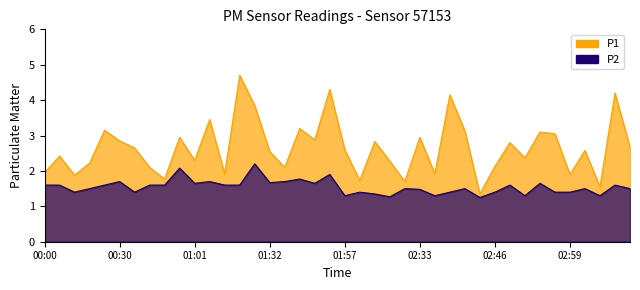

True or false: P2 and P1 cross at least once.

False